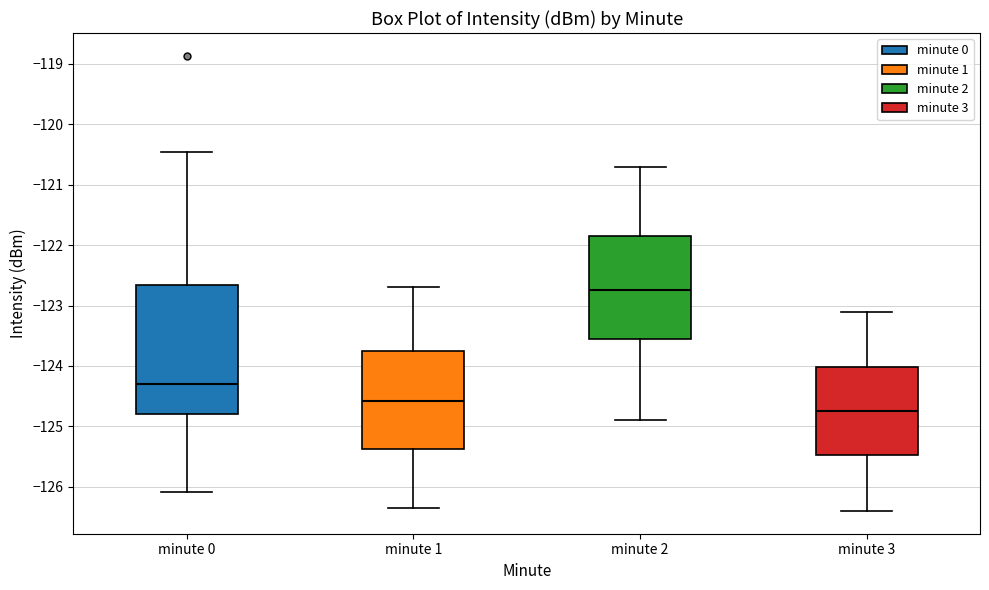

Reading left to right, transcribe this box plot: for each box, give where its median line is, the range the box spans, and where its two whiskers end, as read against the y-axis. The values are not printed on the chart, so give them approximately, as read against the axis.

minute 0: median -124.3, box -124.8 to -122.7, whiskers -126.1 to -120.5
minute 1: median -124.6, box -125.4 to -123.8, whiskers -126.3 to -122.7
minute 2: median -122.7, box -123.5 to -121.8, whiskers -124.9 to -120.7
minute 3: median -124.7, box -125.5 to -124.0, whiskers -126.4 to -123.1